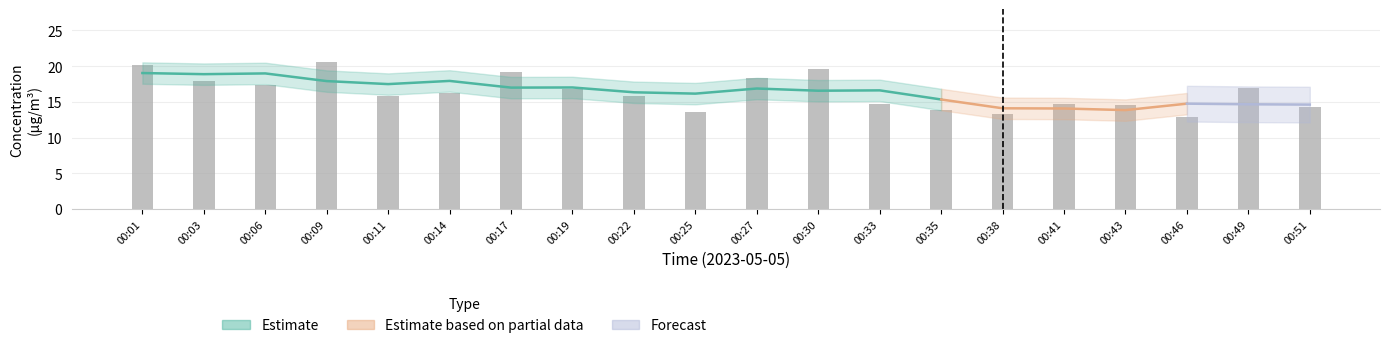

What is the difference between the values at 00:25 and 00:30?

6.0